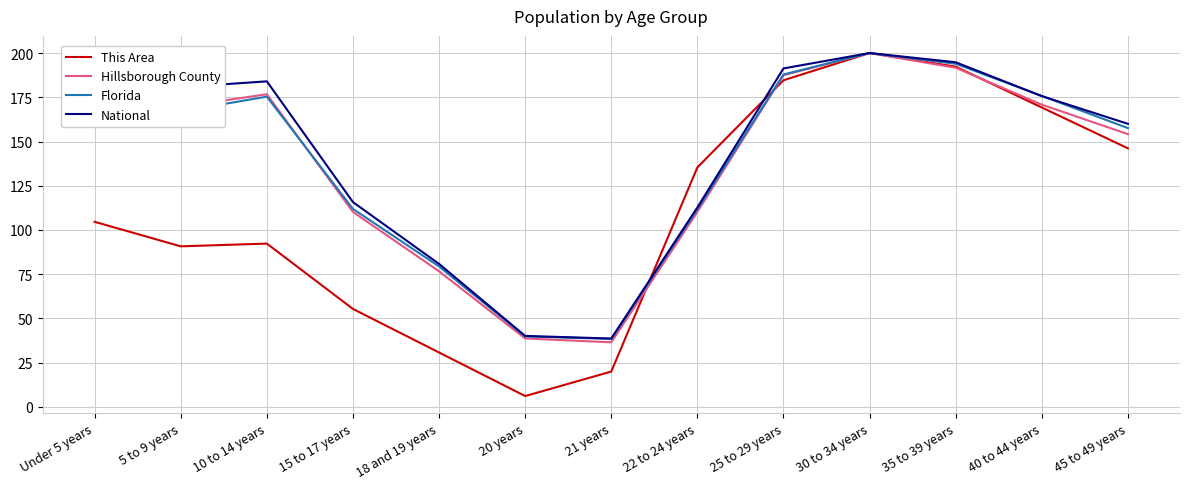

What is the difference between the highest and lowest values at 10 to 14 years?

91.7